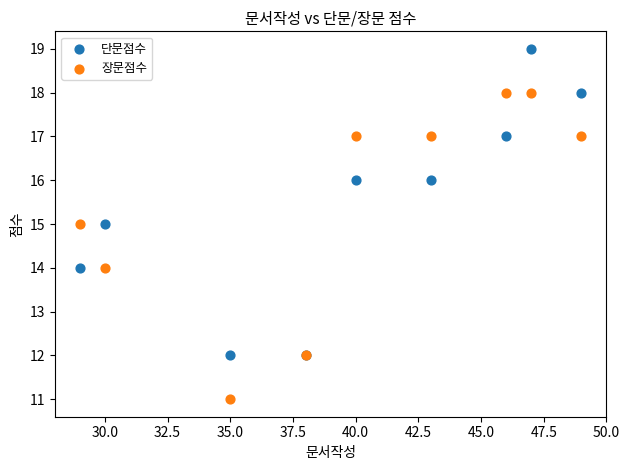

What are all the series names shown in the legend?

단문점수, 장문점수